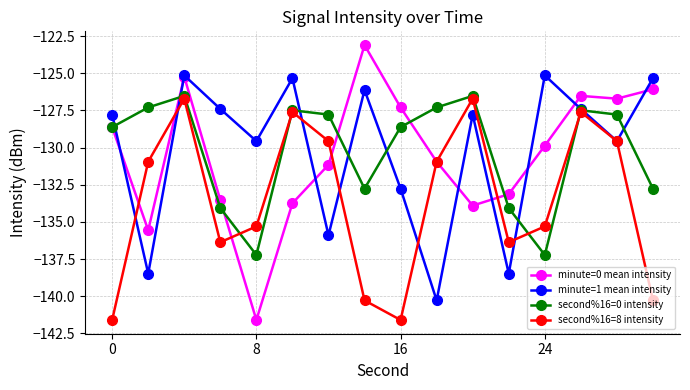

Which series has the largest range (max minus min)?

minute=0 mean intensity